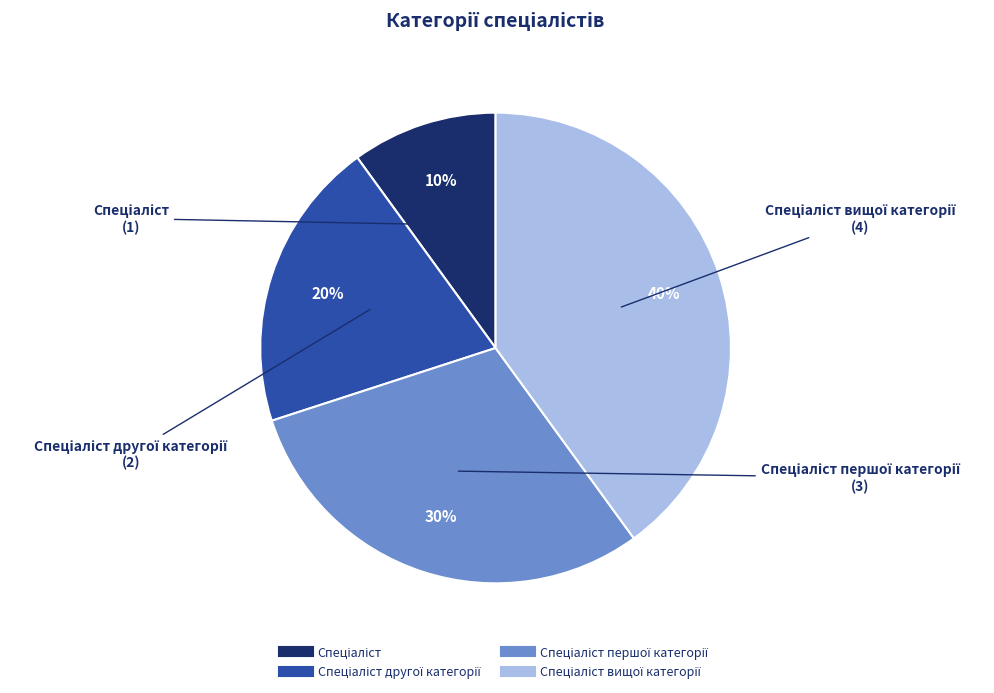

Is there a majority slice in this chart?

No